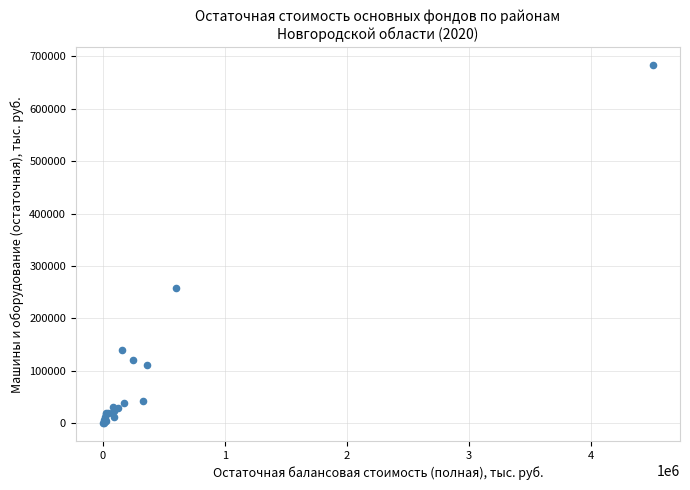

What Y value in the scatter plot is closest to 341436?

257186